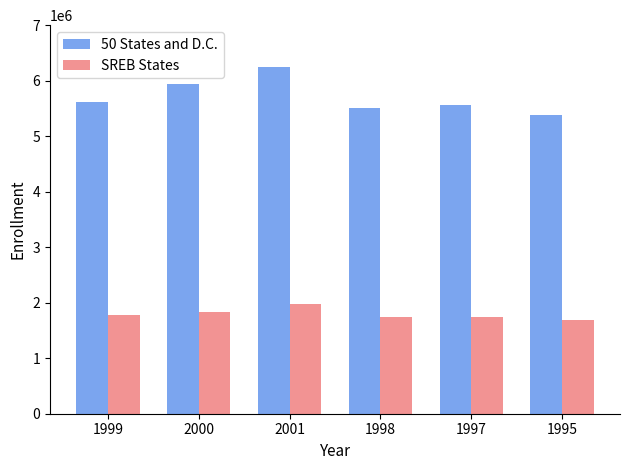

What is the sum of all SREB States values?

10769391